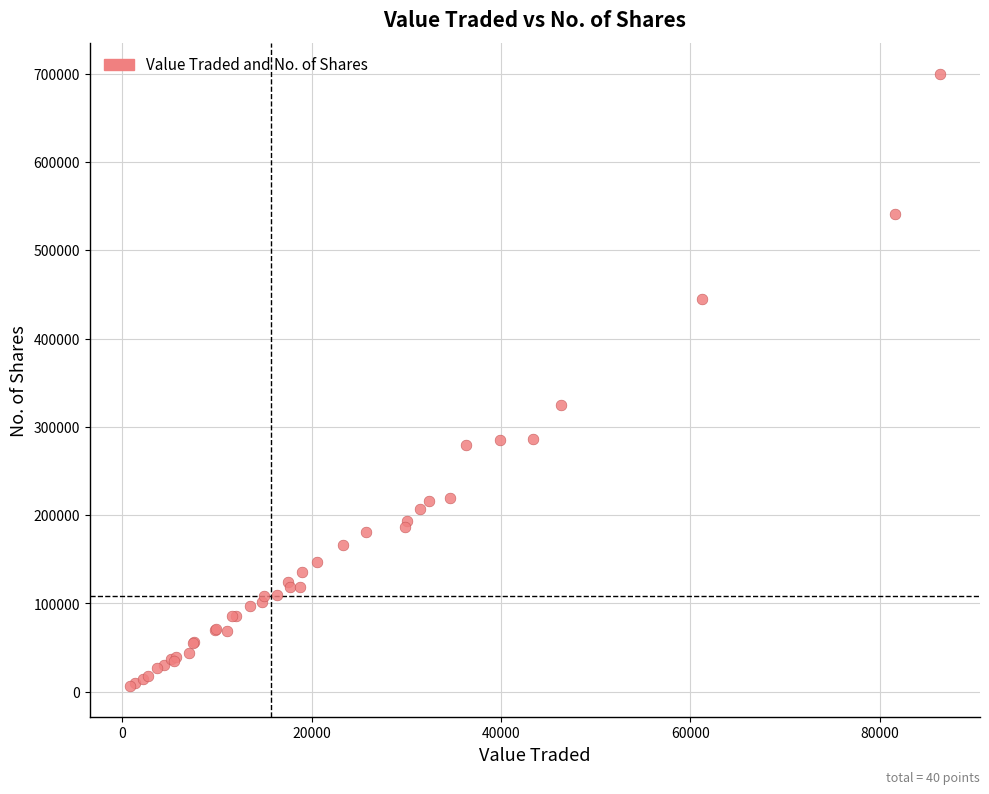

What Y value in the scatter plot is closest to 352979?

324426